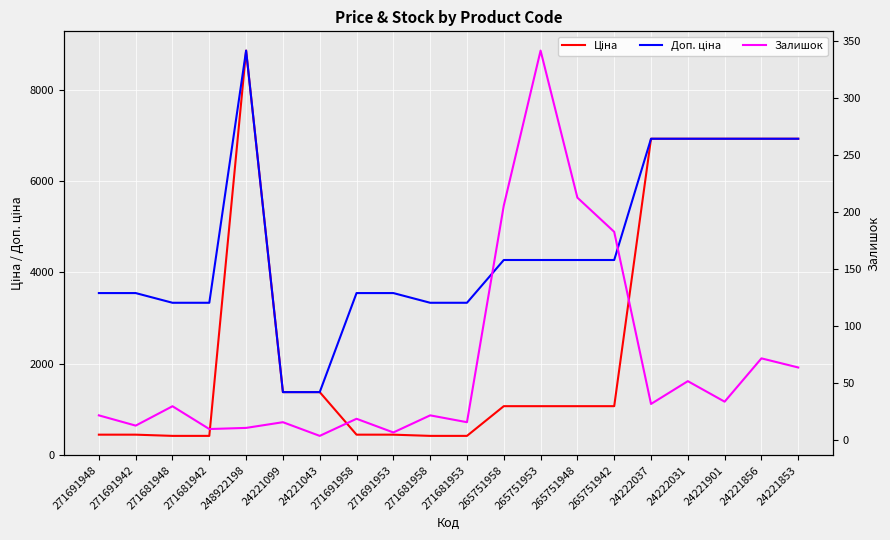

Which series has the widest spread of values?

Ціна